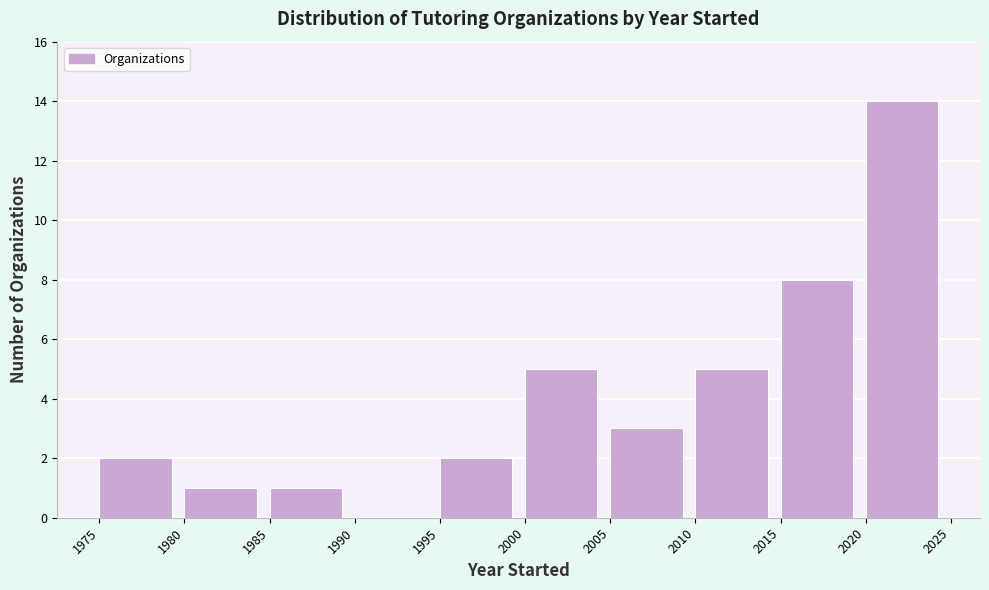

Reading left to right, transcribe this chart: for each bar, give the range it covers on the x-axis and its height. The values are not printed on the chart, so give them approximately, as read against the axis.

1975 to 1980: 2
1980 to 1985: 1
1985 to 1990: 1
1990 to 1995: 0
1995 to 2000: 2
2000 to 2005: 5
2005 to 2010: 3
2010 to 2015: 5
2015 to 2020: 8
2020 to 2025: 14